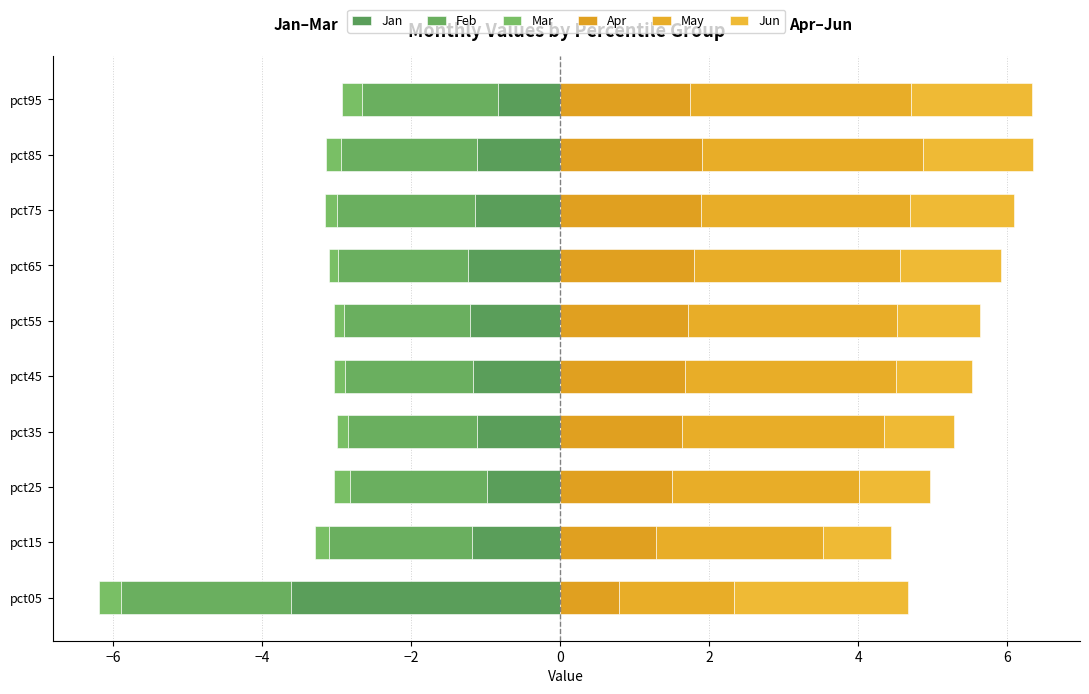

At how many categories does at least one series exceed -2?

10